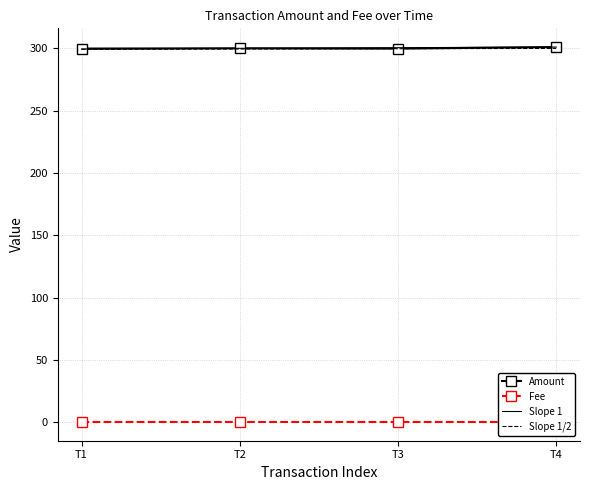

What is the value of the Amount point at the 2nd from the left?

300.0